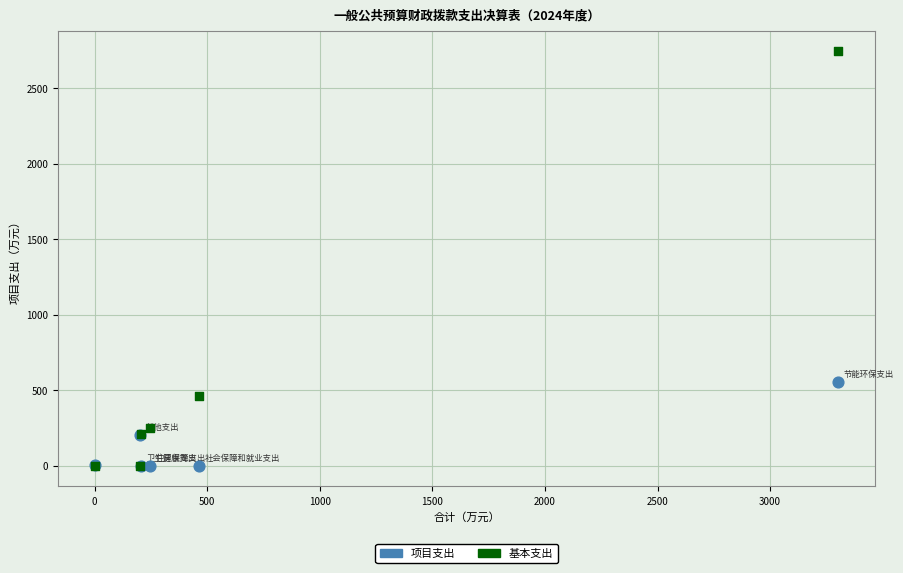

Across all series, what Y value is closest to 1372?

556.6